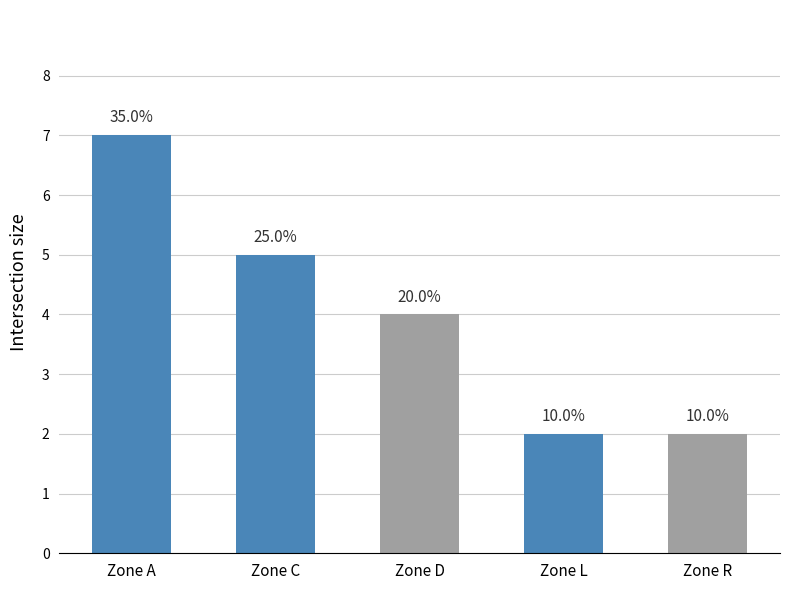

What is the value of the 3rd bar from the left?

4